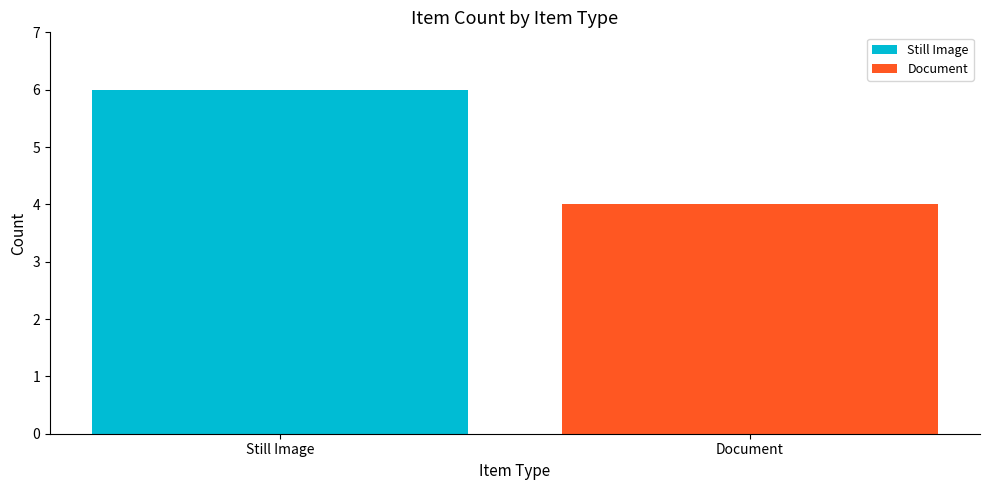

List the labels in order of value, largest first.

Still Image, Document